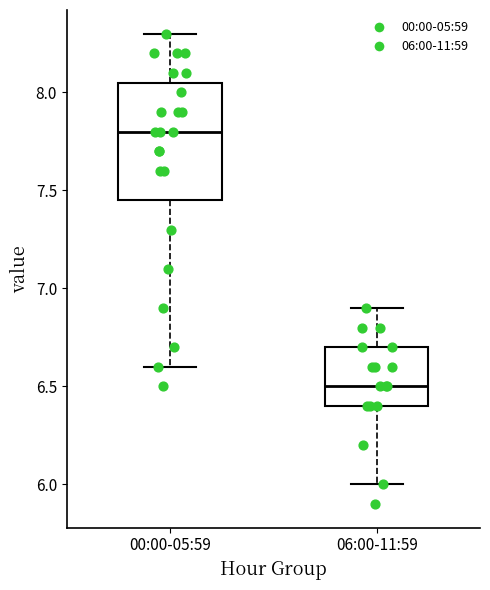

Reading left to right, read every box against the y-axis: the position of its median line, the range the box covers, and the ends of its whiskers. The values are not printed on the chart, so give them approximately, as read against the axis.

00:00-05:59: median 7.80, box 7.45 to 8.05, whiskers 6.60 to 8.30
06:00-11:59: median 6.50, box 6.40 to 6.70, whiskers 6.00 to 6.90